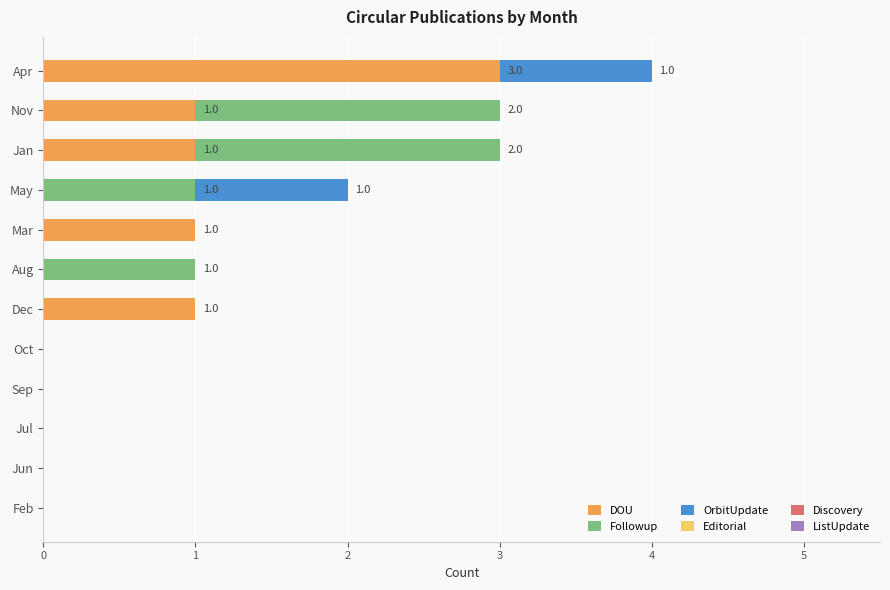

Is it true that DOU equals -2 at Jul?

False